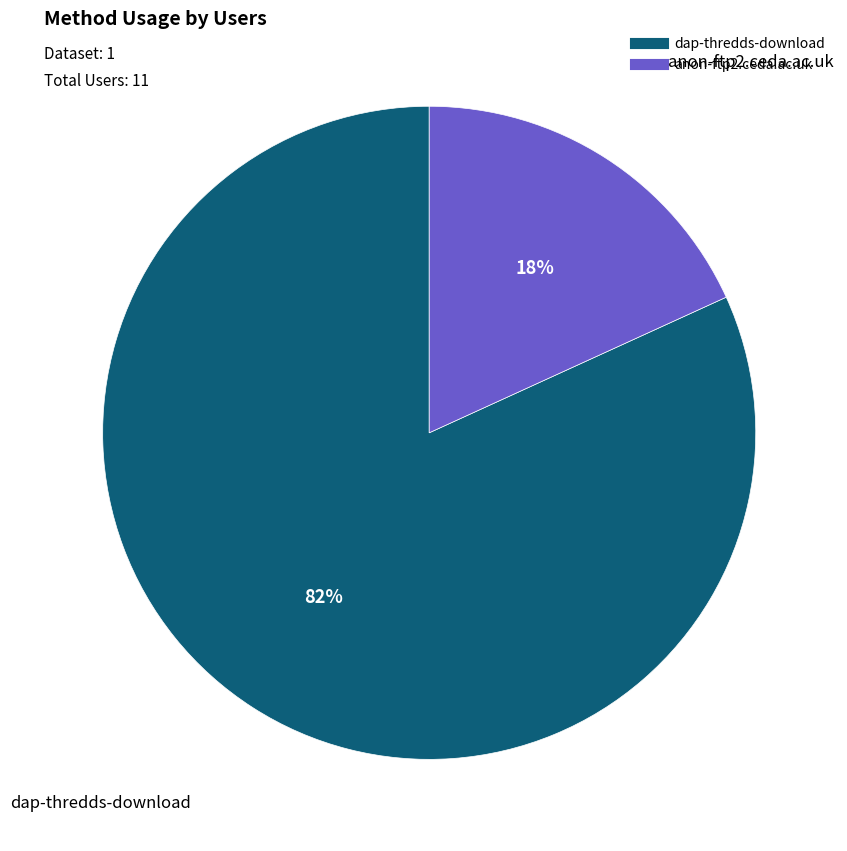

Combined, do anon-ftp2.ceda.ac.uk and dap-thredds-download account for over 50%?

Yes